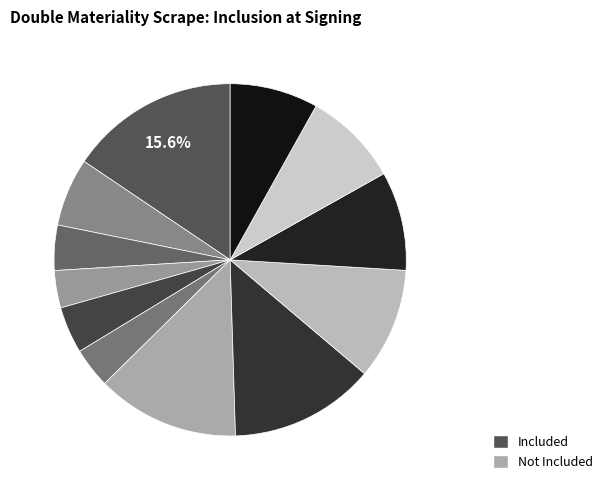

Count the number of slices in the pie.

12